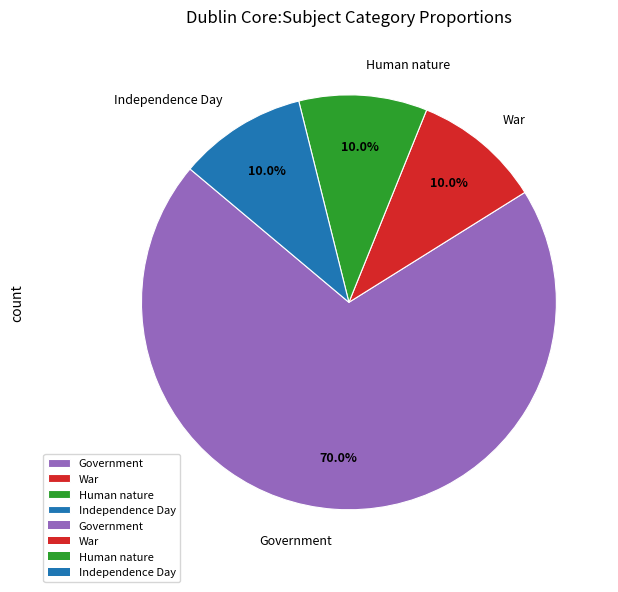

True or false: War accounts for 10% of the total.

True